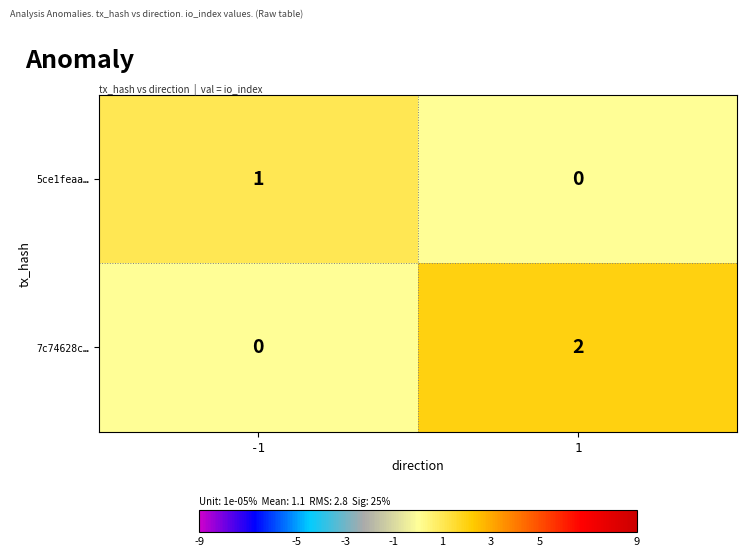

Which series has the largest total across all categories?

7c74628c…